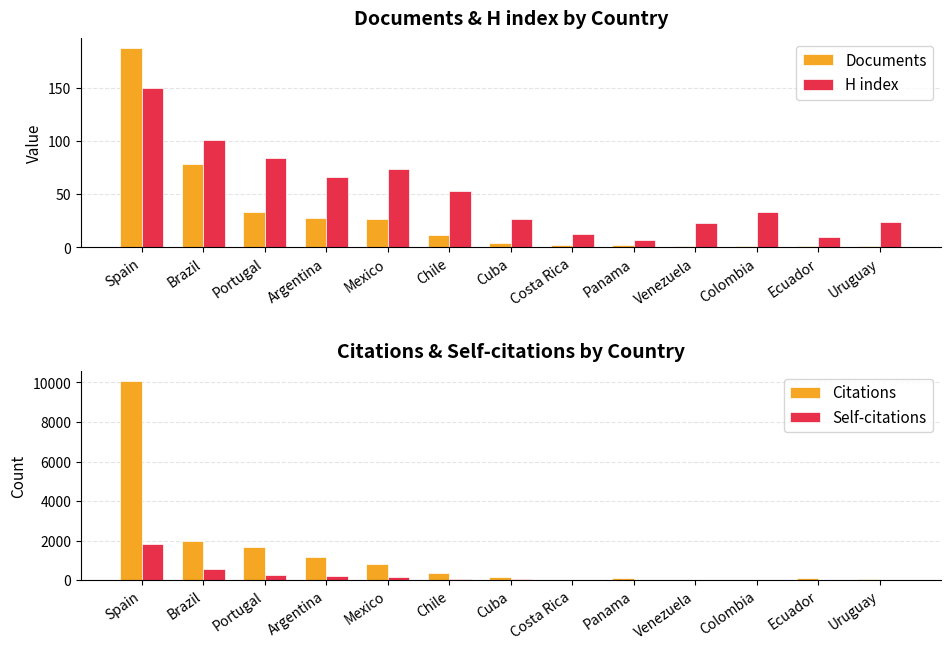

Reading left to right, list all the values displayed in this chart.

Documents: 187	78	33	28	27	12	4	2	2	1	1	1	1
H index: 150	101	84	66	74	53	27	13	7	23	33	10	24
Citations: 10078	1988	1684	1170	800	341	161	19	122	6	26	90	77
Self-citations: 1828	581	248	195	138	44	35	5	13	0	0	2	14